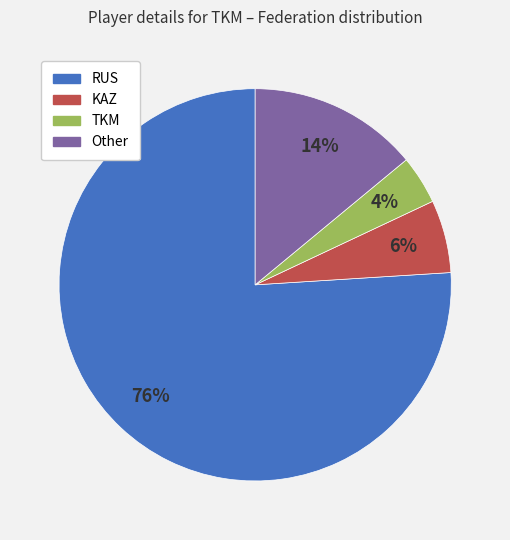

Is there any slice that represents more than half of the pie?

Yes